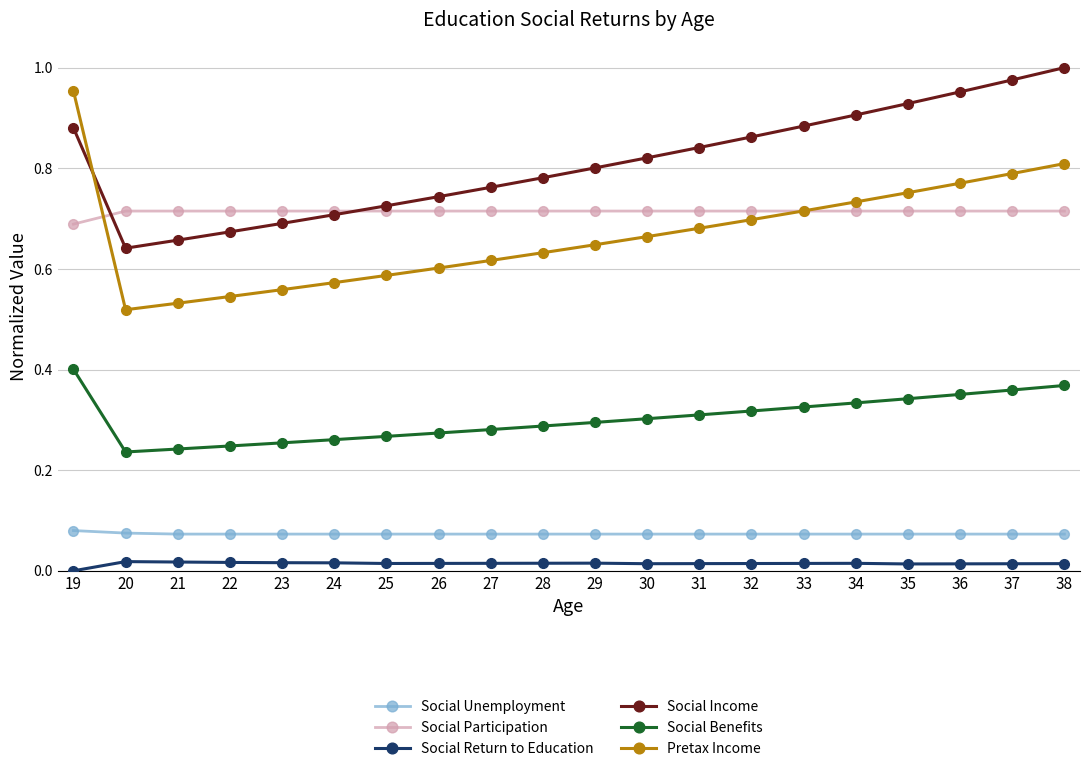

How many lines are shown in the chart?

6